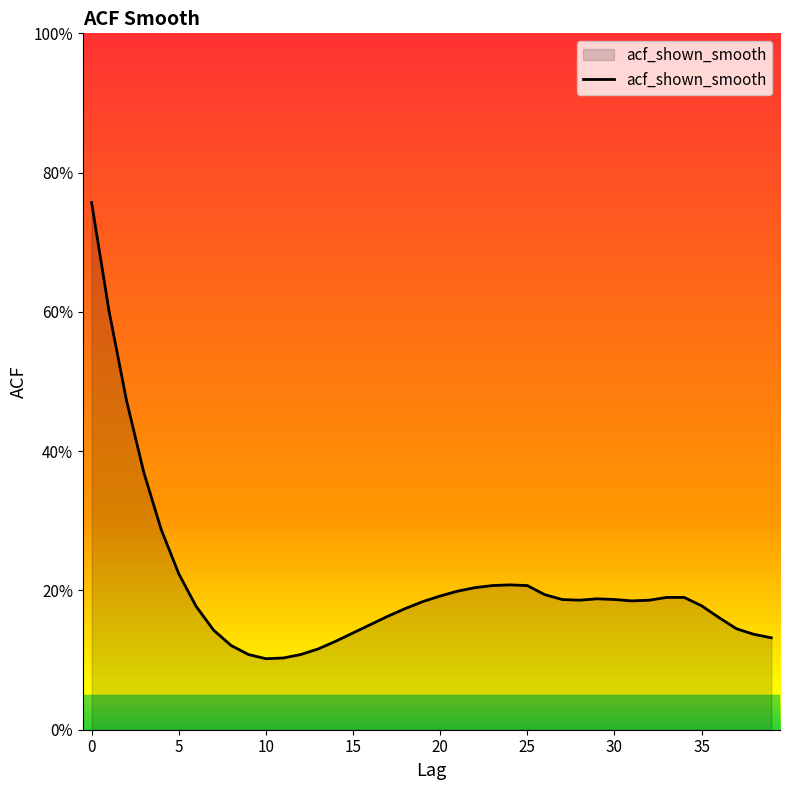

Is this an area chart (filled region under the line)?

Yes